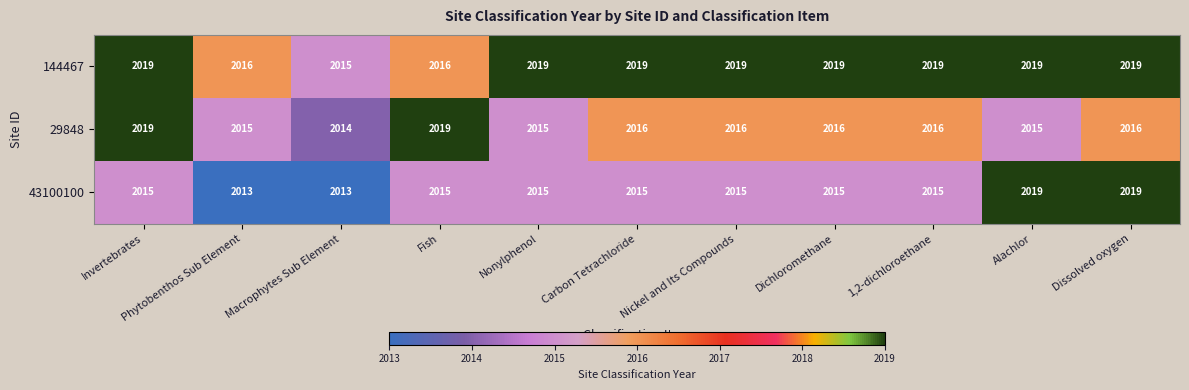

What is the lowest value of the 144467 series?

2015